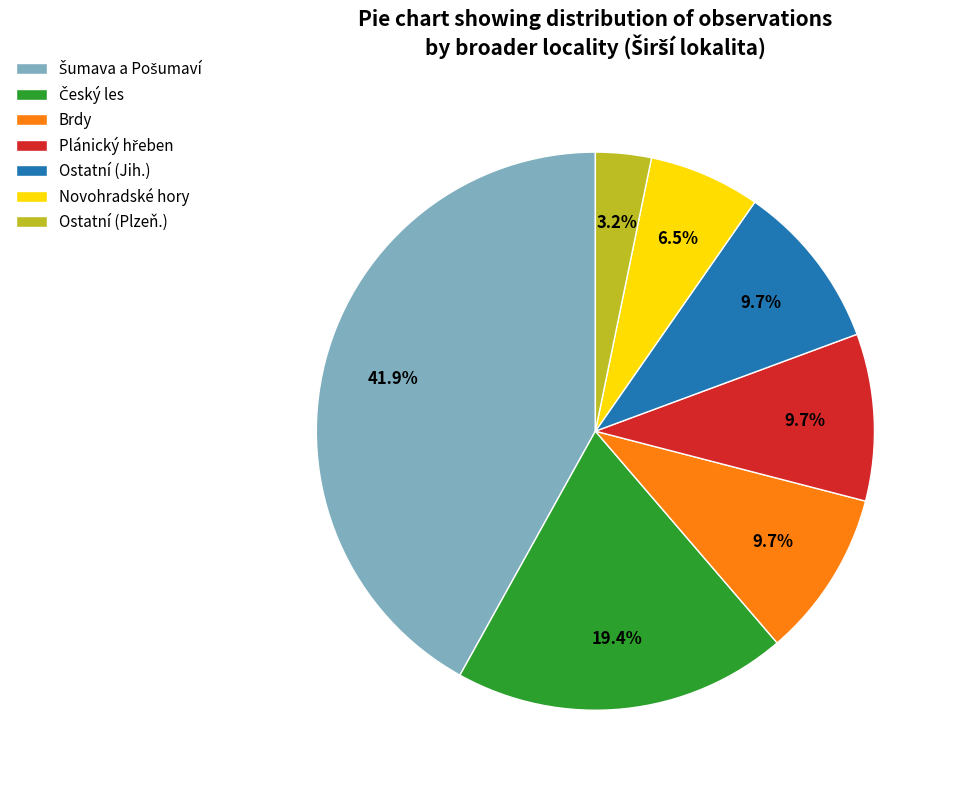

Combined, do Ostatní (Plzeň.) and Novohradské hory account for over 50%?

No